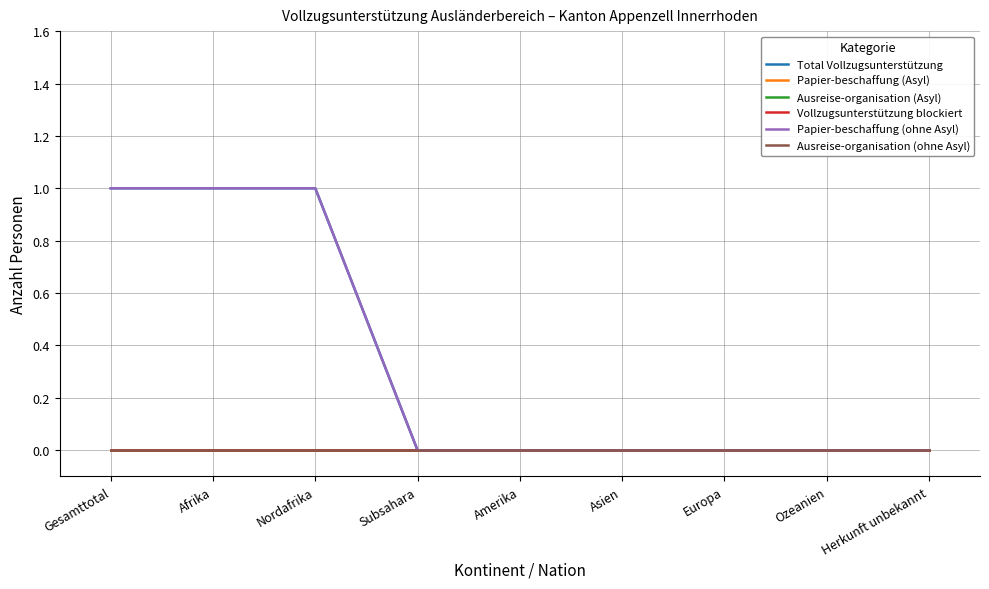

True or false: Vollzugsunterstützung blockiert and Ausreise-organisation (Asyl) intersect in this chart.

False